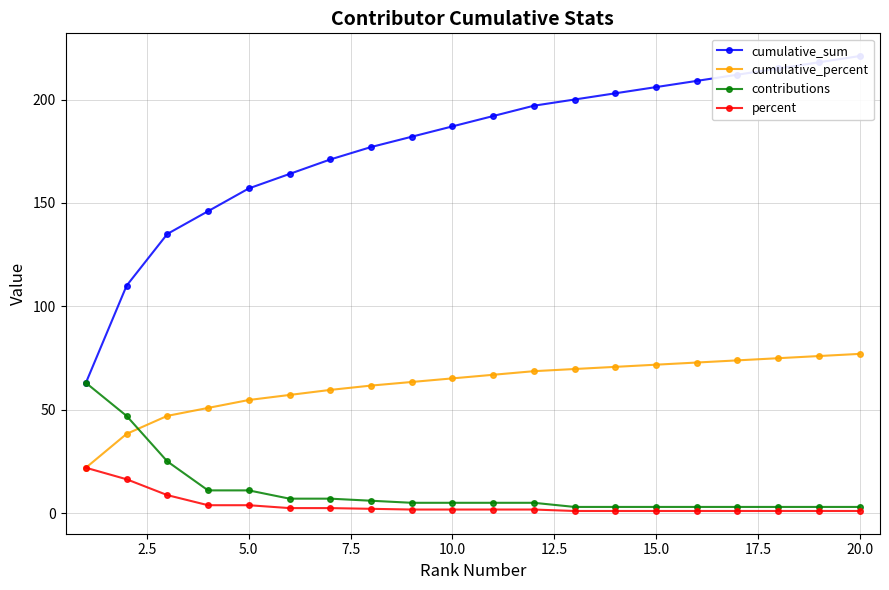

True or false: cumulative_percent has a value of 22.1 at 5.0.

False